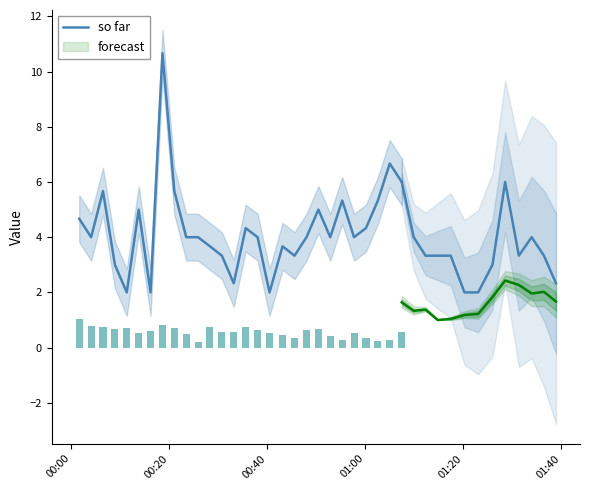

The chart shows a value of 4.7 at 00:00. True or false?

True